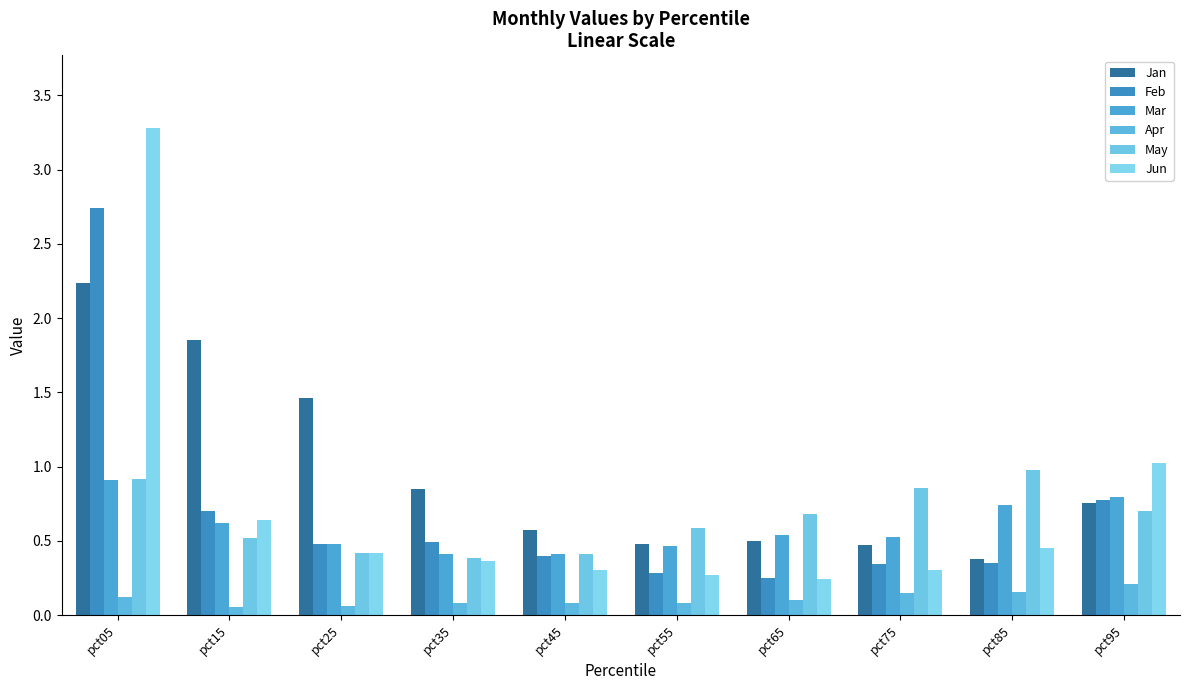

At pct85, list the series in order from smallest to largest.

Apr, Feb, Jan, Jun, Mar, May